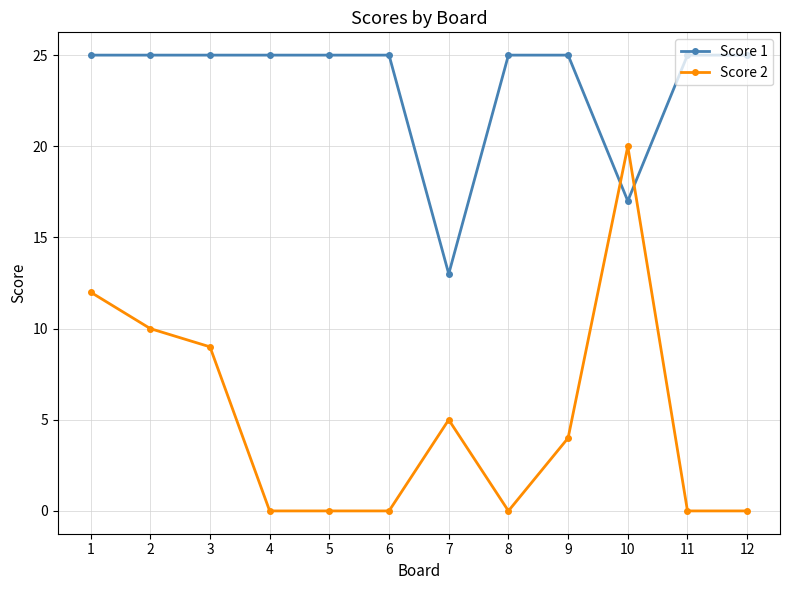

Is it true that Score 1 equals 11 at 4?

False